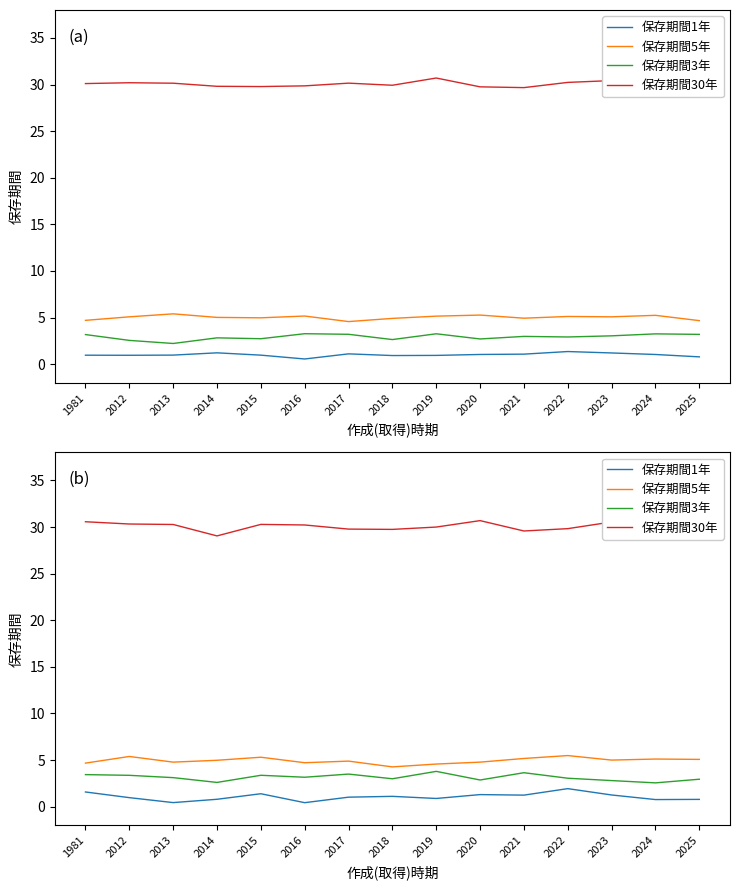

At which category is the sum across all series the highest?

2015